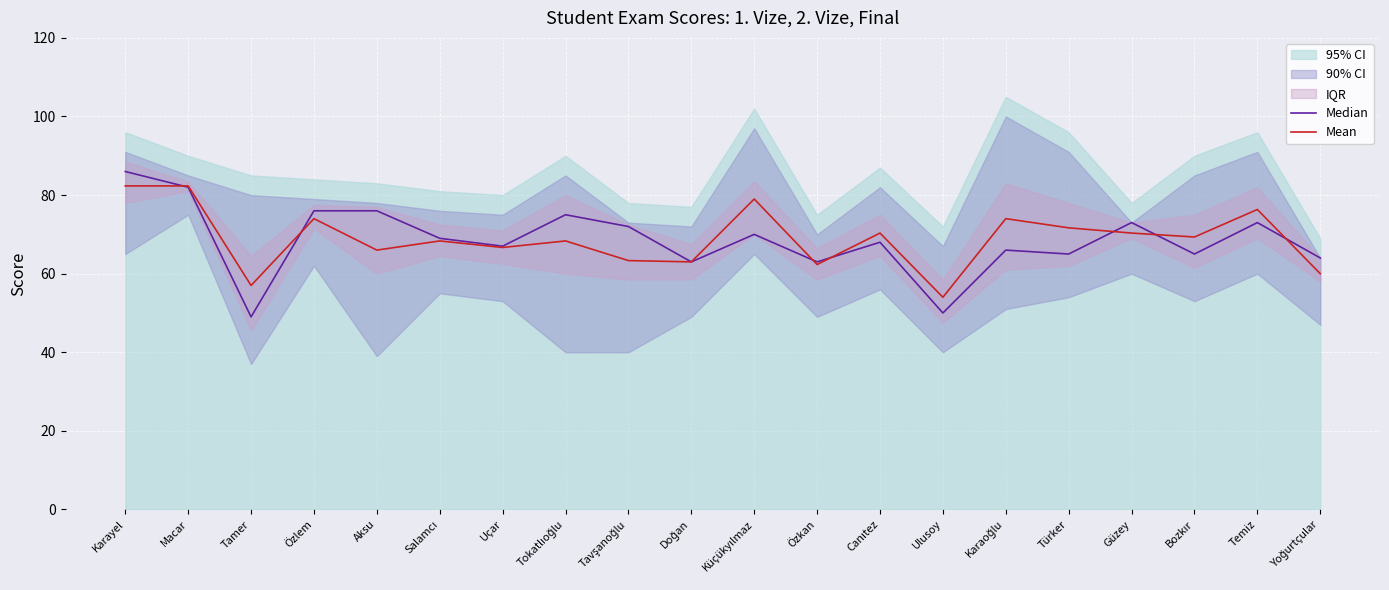

Does the chart display data point markers on the line(s)?

No